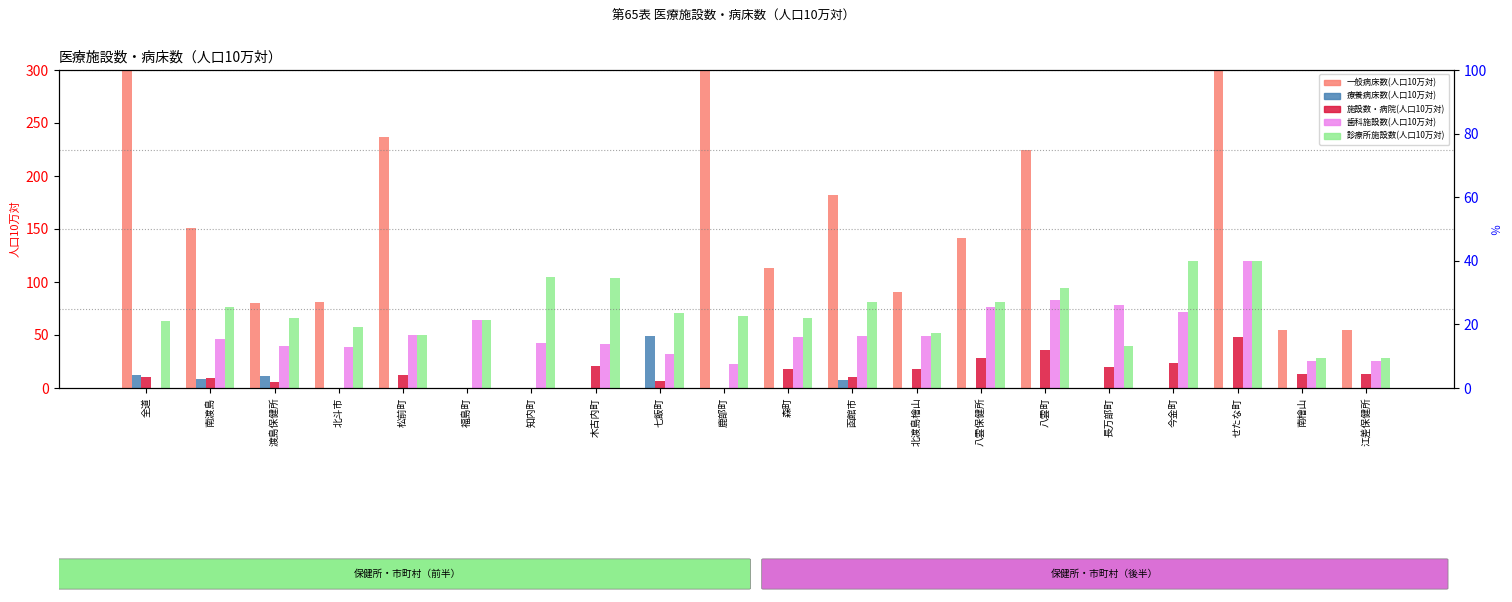

True or false: 一般病床数(人口10万対) has a value of 423.1 at 長万部町.

False